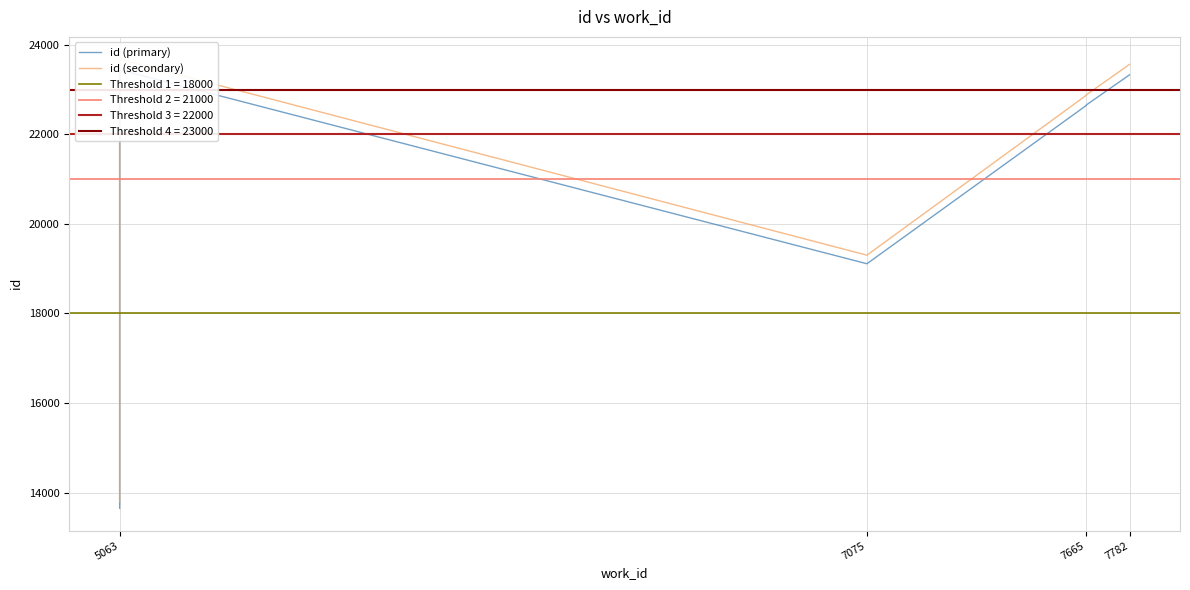

What is the difference between the highest and lowest values at 5063?

136.5